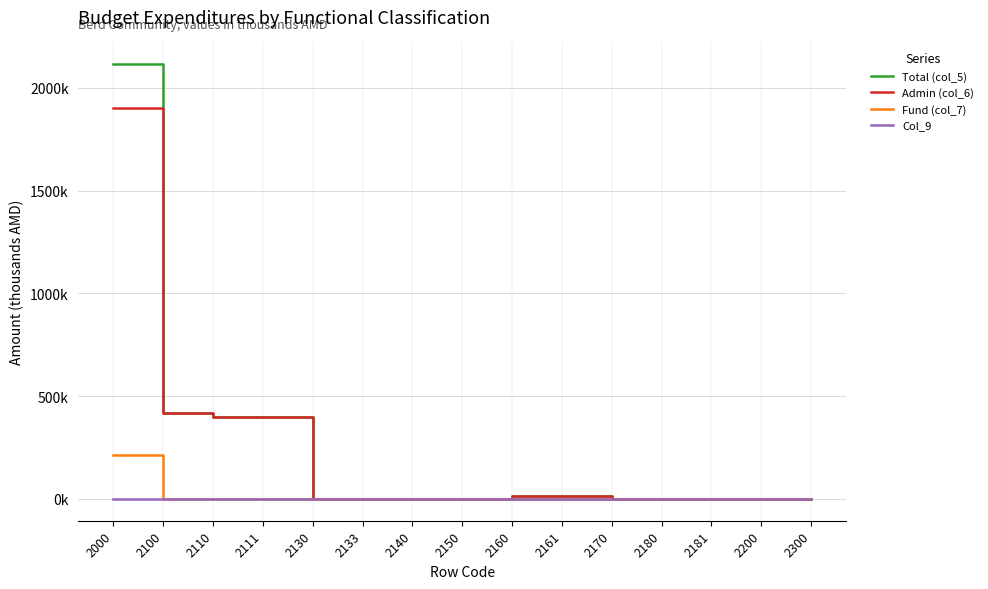

True or false: Total (col_5) has more than 1 points higher than both neighbors.

False